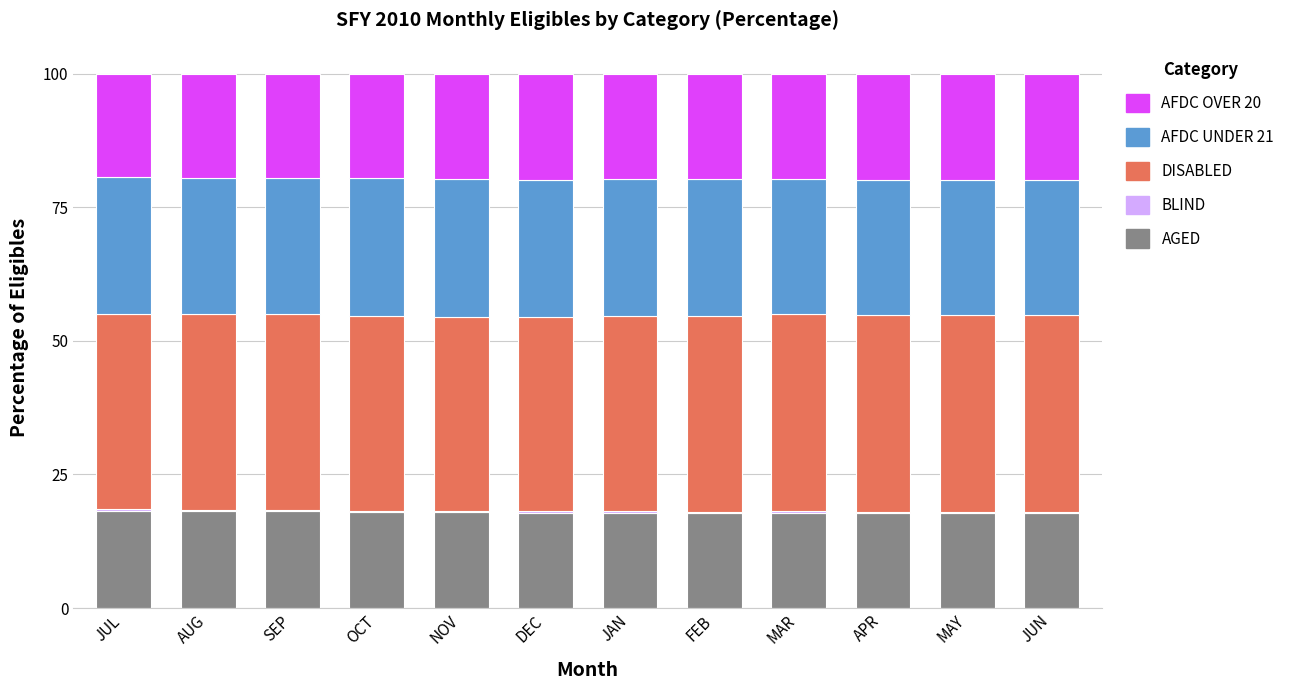

Is it true that AGED equals 27.3 at NOV?

False